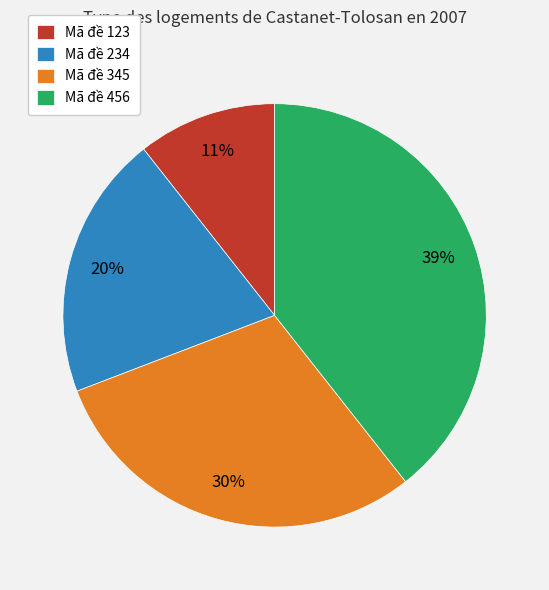

Rank the categories by value from lowest to highest.

Mã đề 123, Mã đề 234, Mã đề 345, Mã đề 456